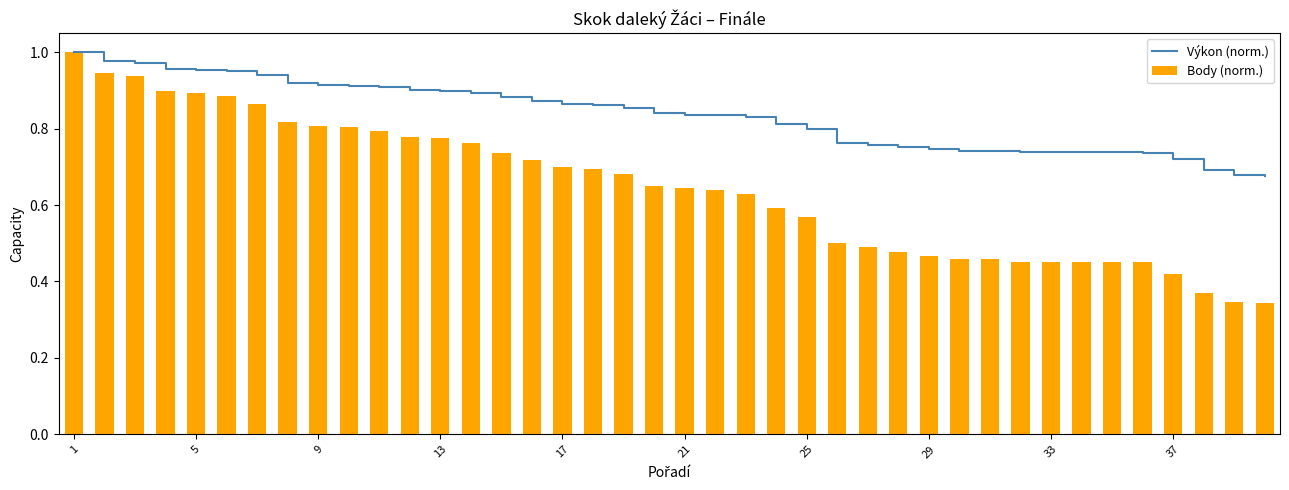

What is the maximum value for Výkon (norm.)?

1.0